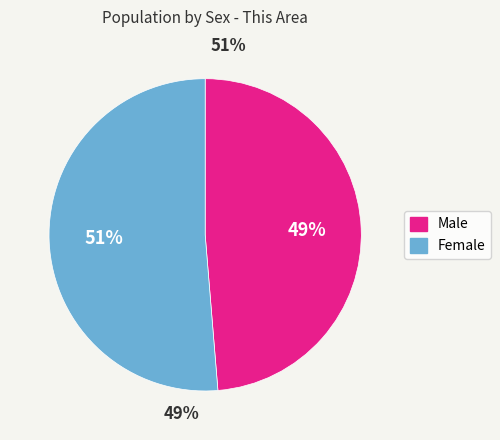

Combined, what portion of the pie is Female and Male?

100.0%